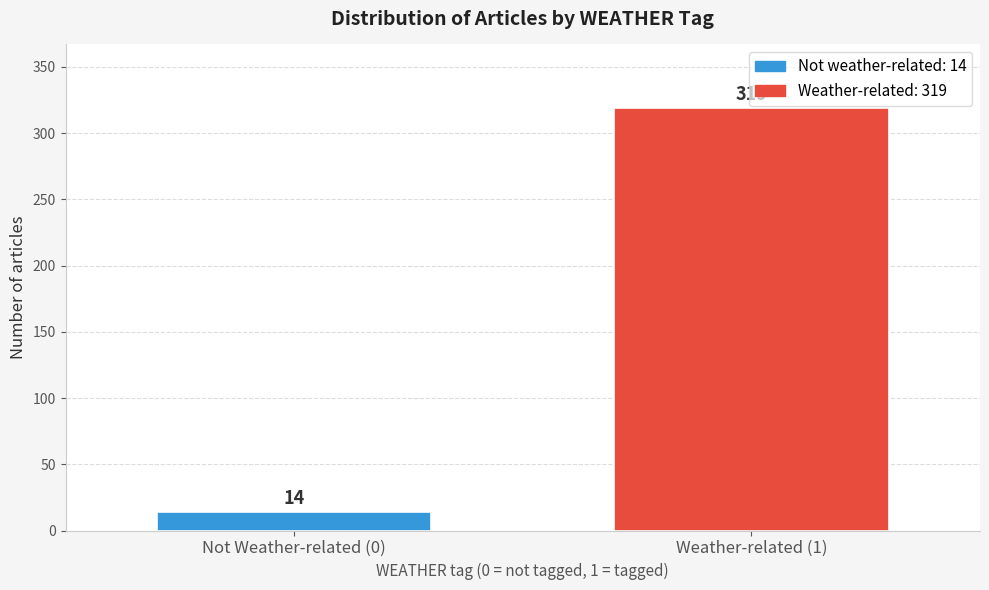

Reading left to right, list all the values displayed in this chart.

Not Weather-related (0)=14	Weather-related (1)=319